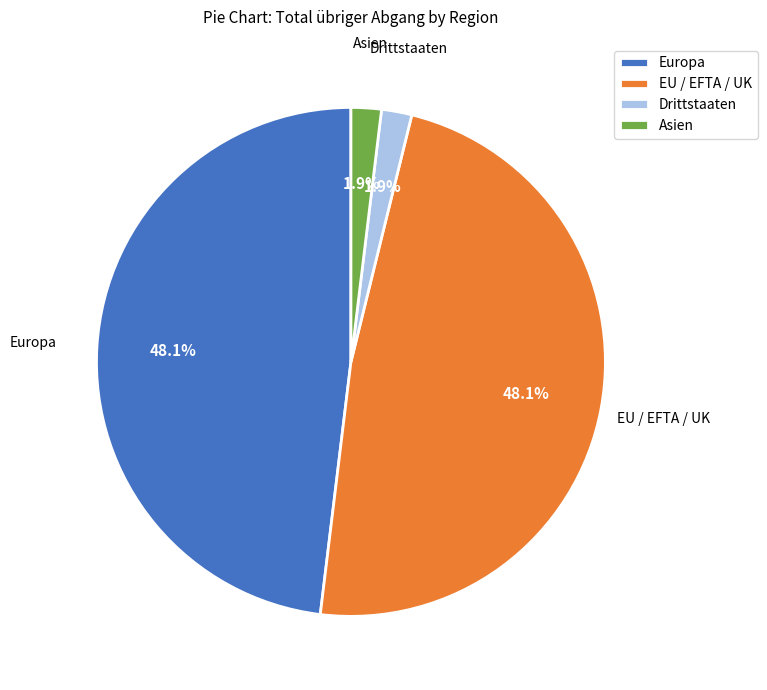

Does Drittstaaten represent more than half of the total?

No